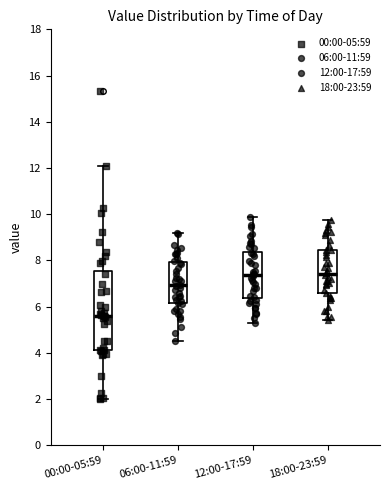

Reading left to right, transcribe this box plot: for each box, give where its median line is, the range the box spans, and where its two whiskers end, as read against the y-axis. The values are not printed on the chart, so give them approximately, as read against the axis.

00:00-05:59: median 5.6, box 4.2 to 7.6, whiskers 2.0 to 12.2
06:00-11:59: median 7.0, box 6.2 to 8.0, whiskers 4.6 to 9.2
12:00-17:59: median 7.4, box 6.4 to 8.4, whiskers 5.2 to 9.8
18:00-23:59: median 7.4, box 6.6 to 8.4, whiskers 5.4 to 9.8